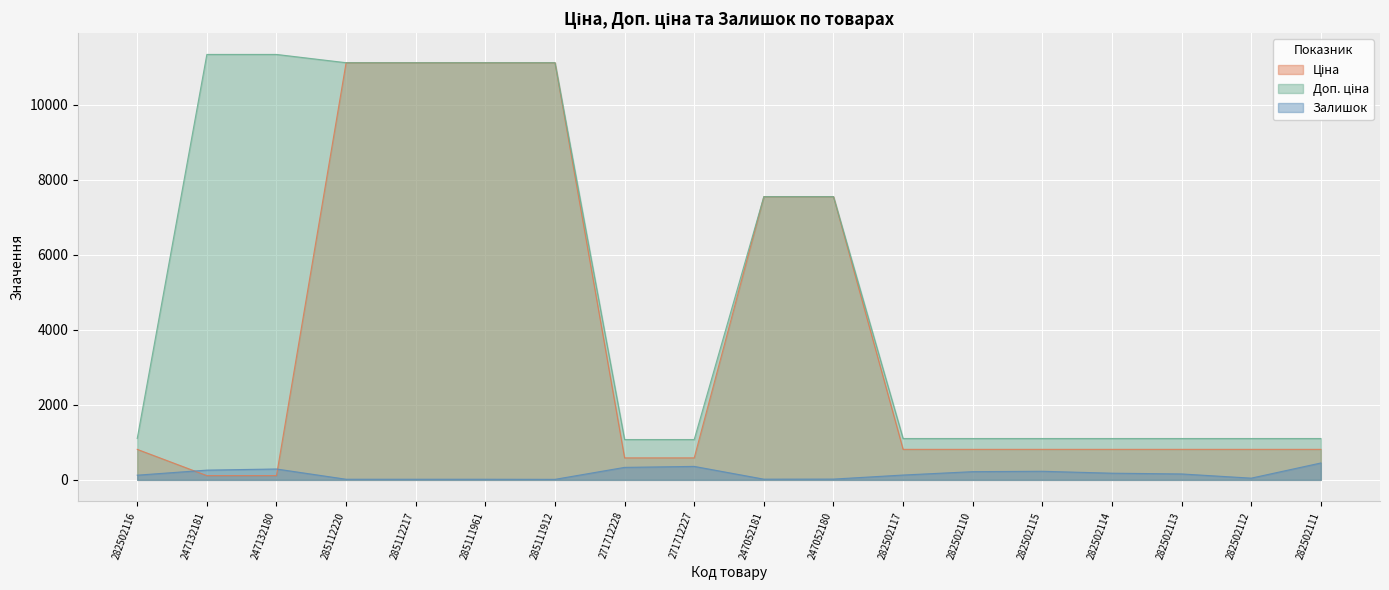

The Залишок series shows 19.0 at 247052181. True or false?

True